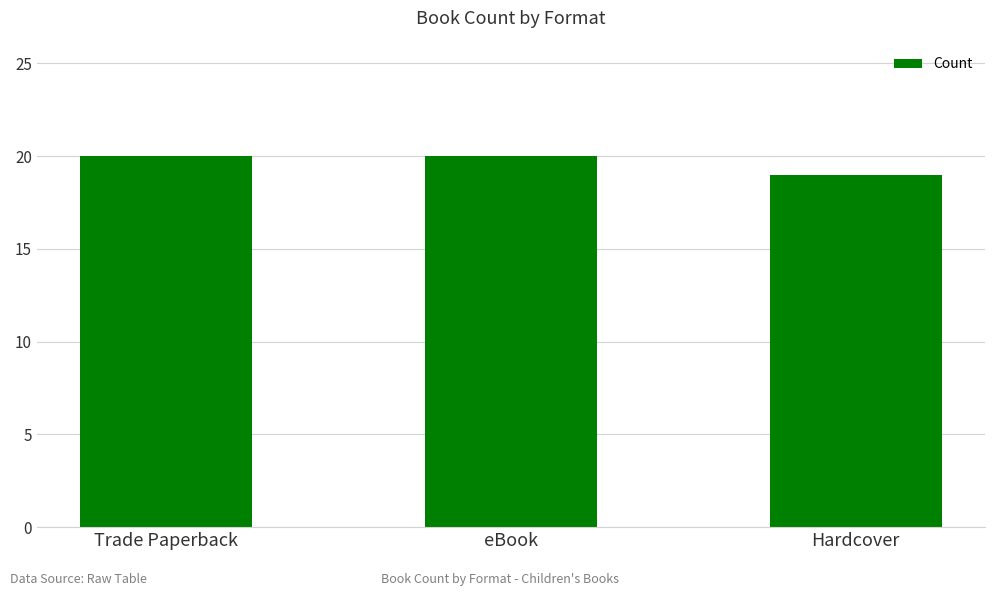

What is the value of the 3rd bar from the left?

19